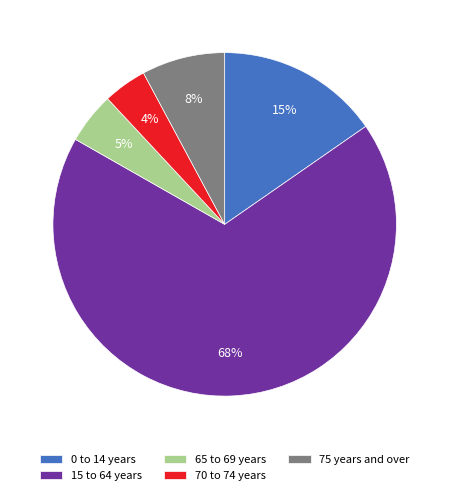

Which has a higher value, 65 to 69 years or 15 to 64 years?

15 to 64 years